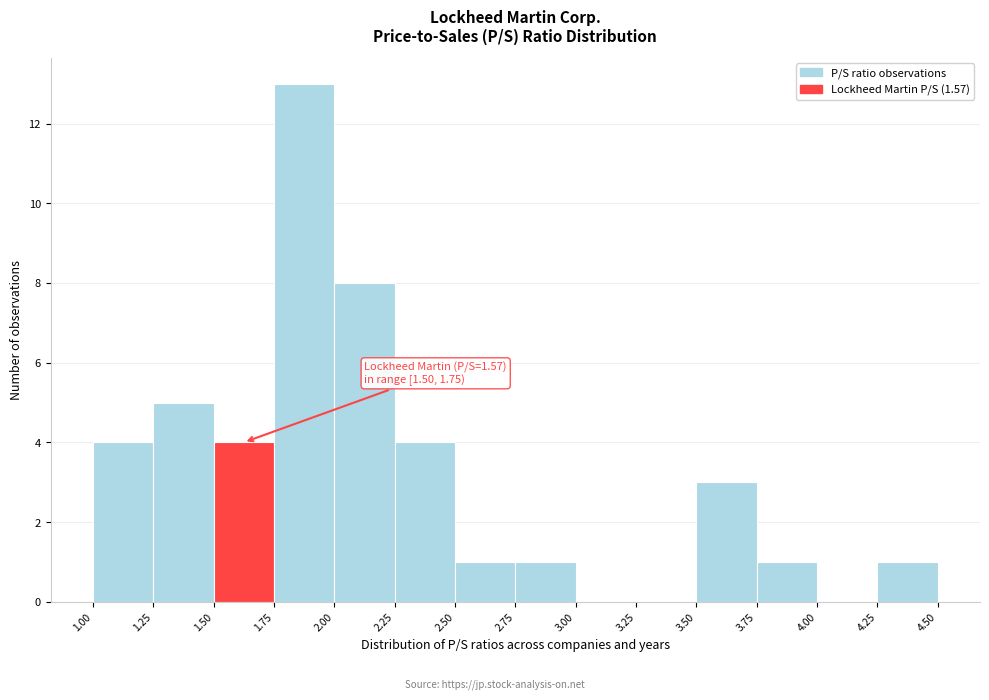

Over which range of the x-axis is the bar tallest?

1.75 to 2.00